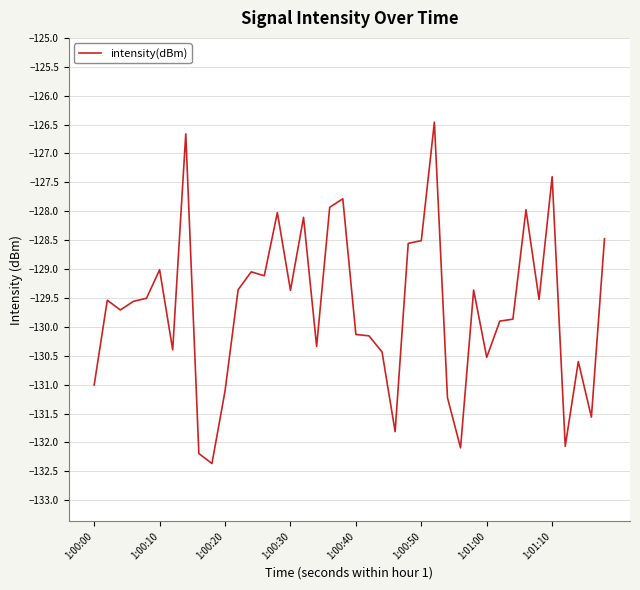

What is the smallest value displayed?

-132.4